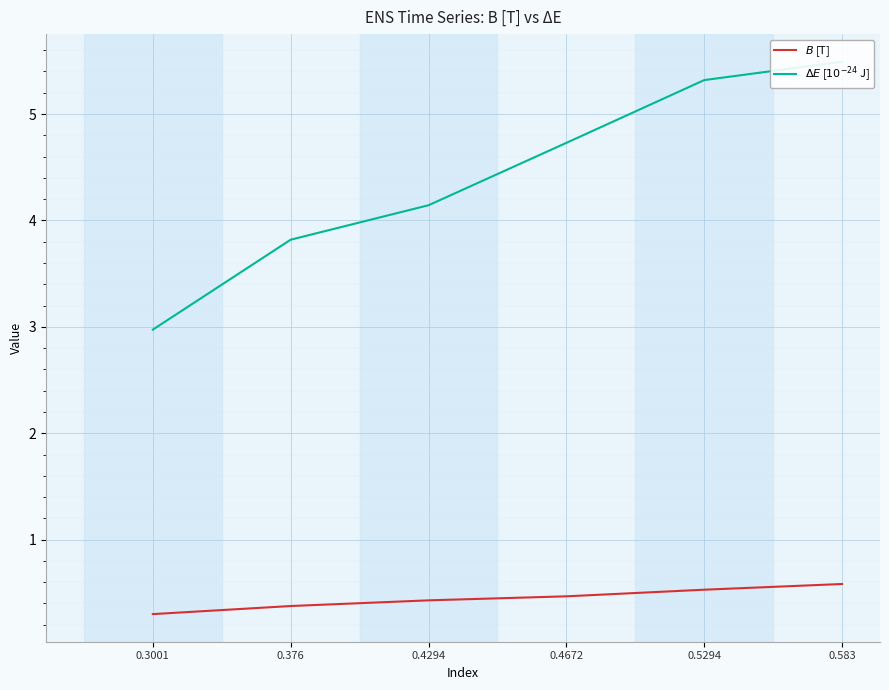

Reading left to right, transcribe all the data shown in this chart.

$B$ [T]: 0.3	0.4	0.4	0.5	0.5	0.6
$\Delta E$ [$10^{-24}$ J]: 3.0	3.8	4.1	4.7	5.3	5.5